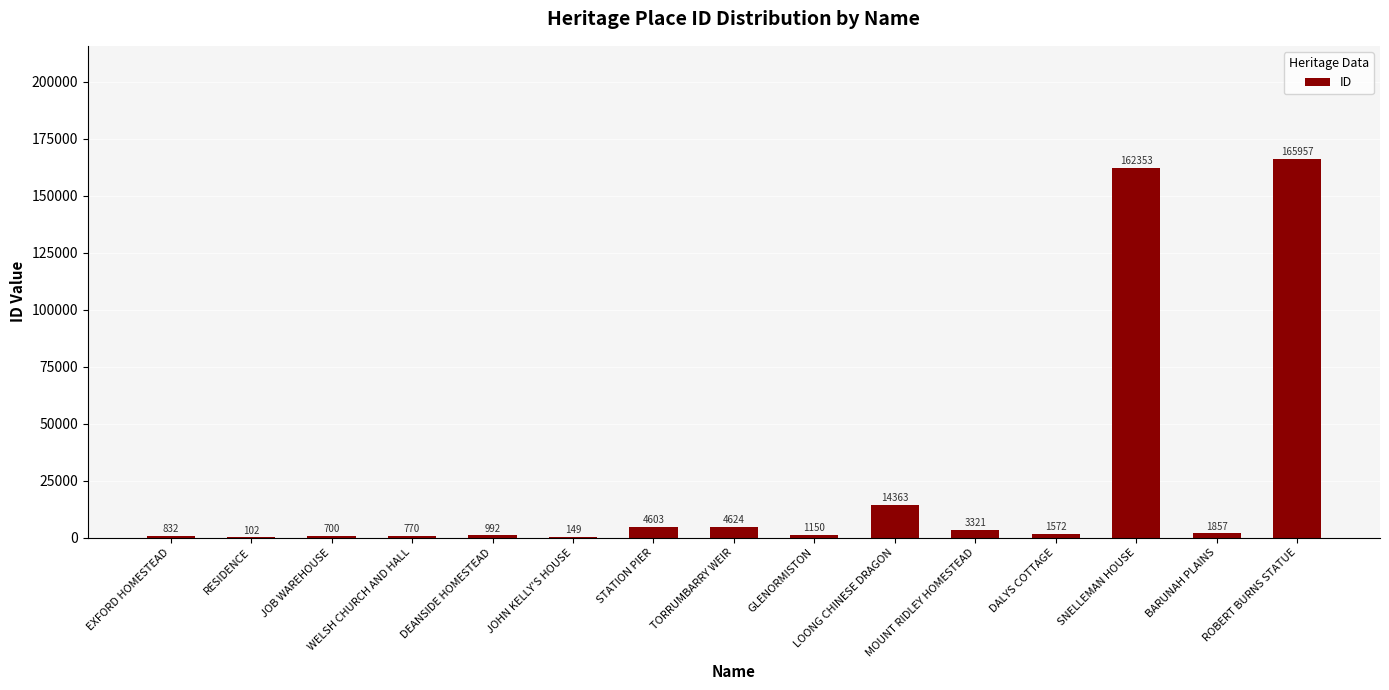

What is the sum of all values?

363345